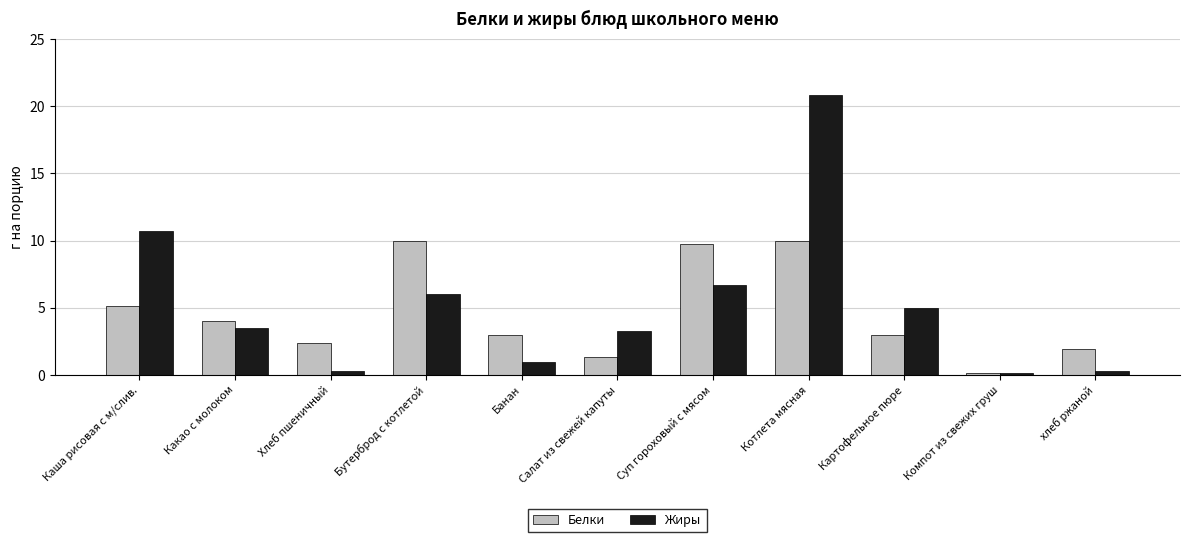

Rank the series by their maximum value, from lowest to highest.

Белки, Жиры